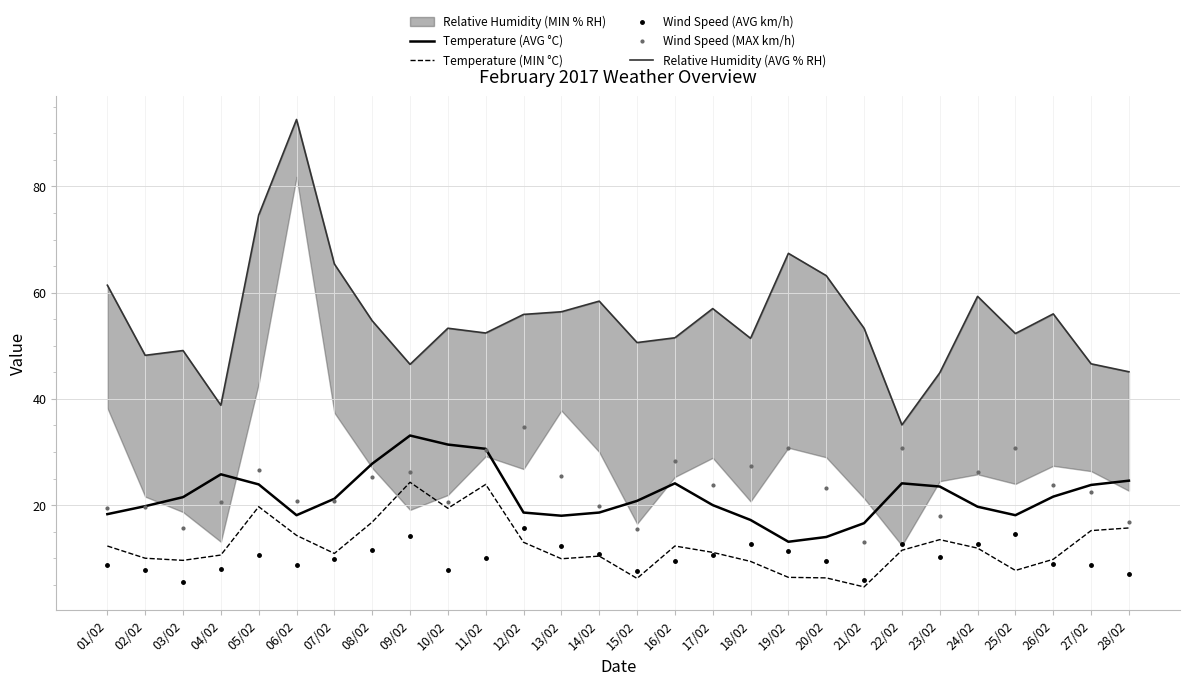

Which series has the largest total across all categories?

Relative Humidity (AVG % RH)